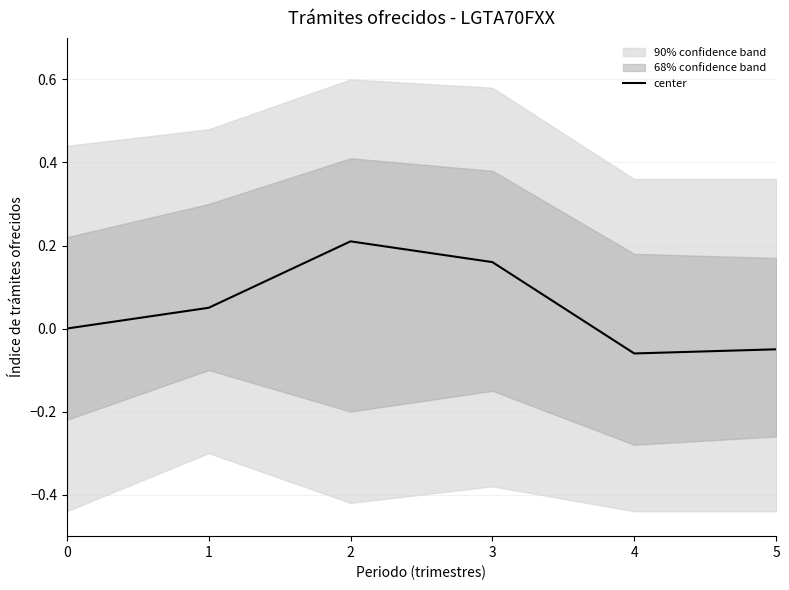

What is the difference between the values at 1 and 0?

0.1